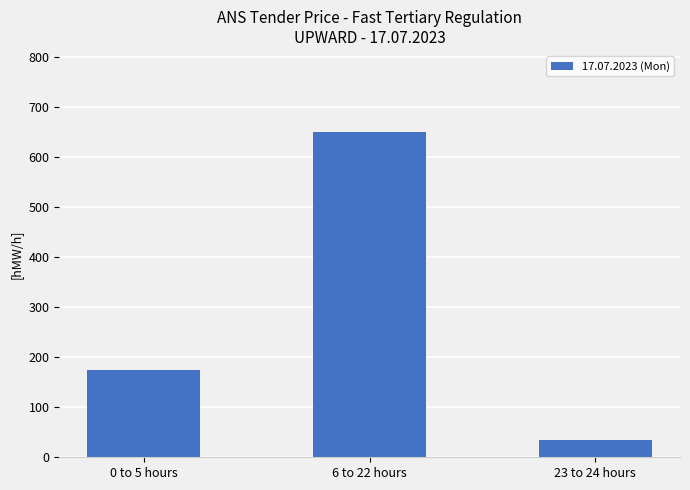

What is the label of the 2nd bar from the left?

6 to 22 hours